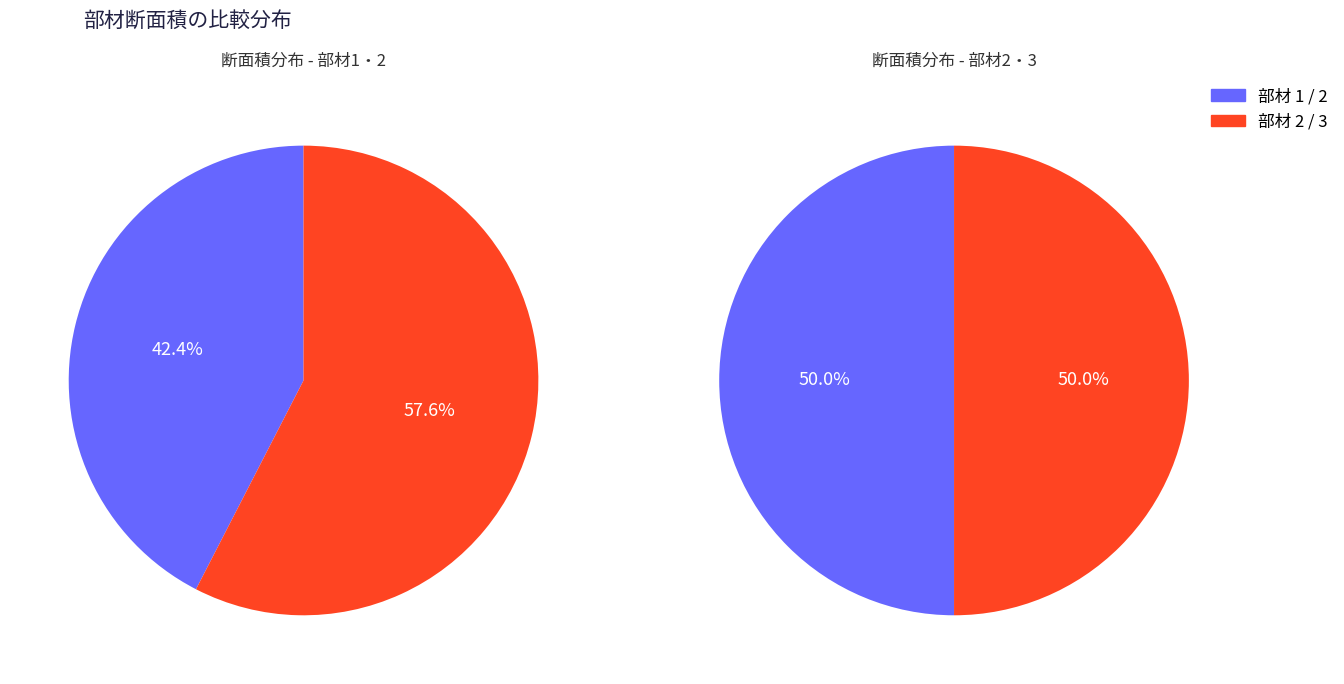

Rank the categories by value from highest to lowest.

2, 3, 1